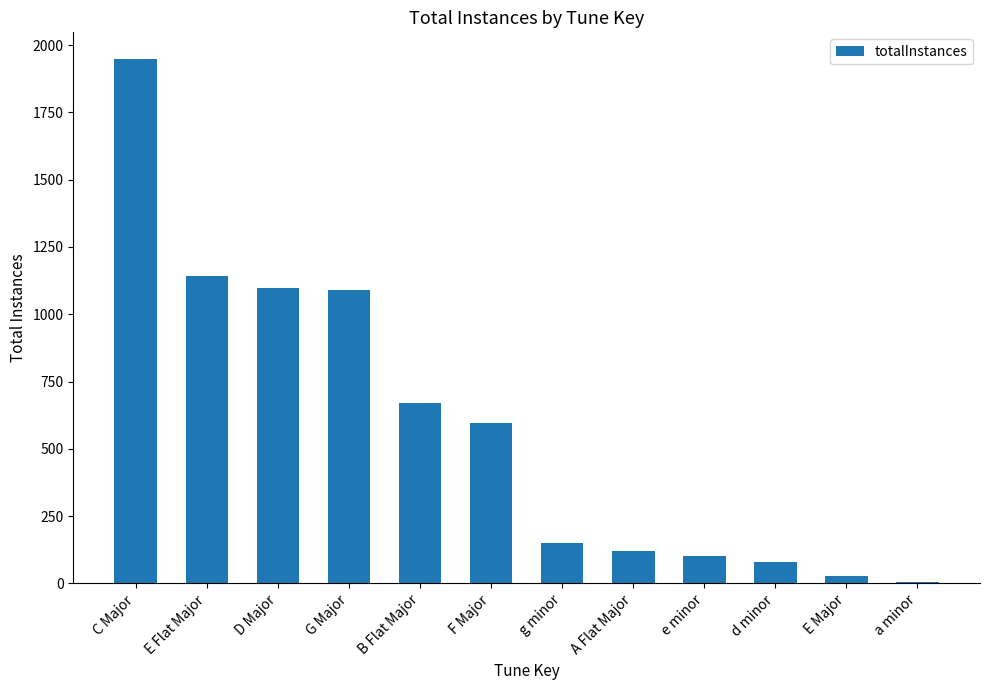

What is the change in value from E Flat Major to d minor?

-1062